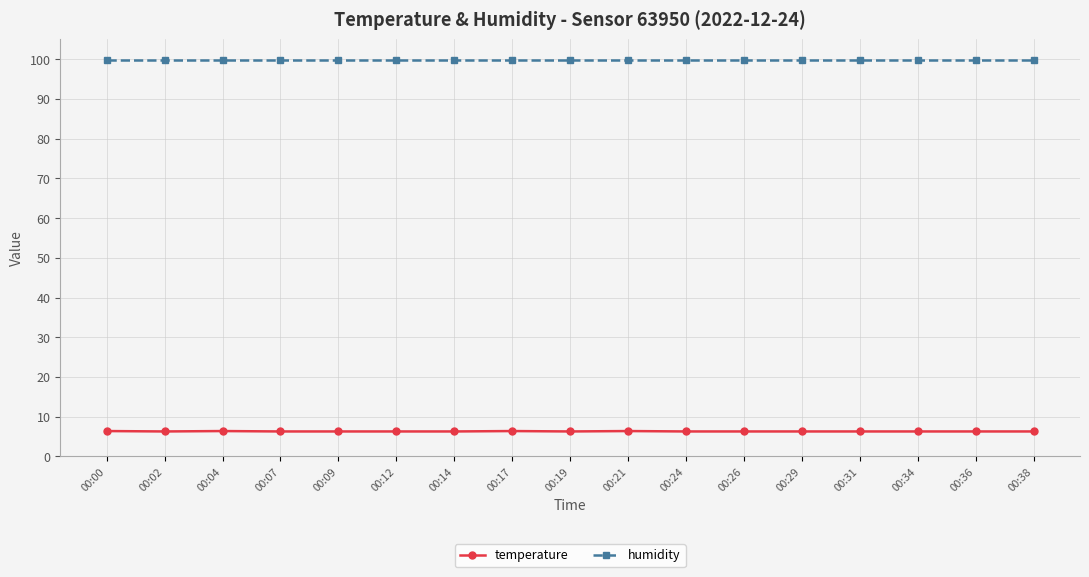

What is the total value across all series at 00:31?

106.2